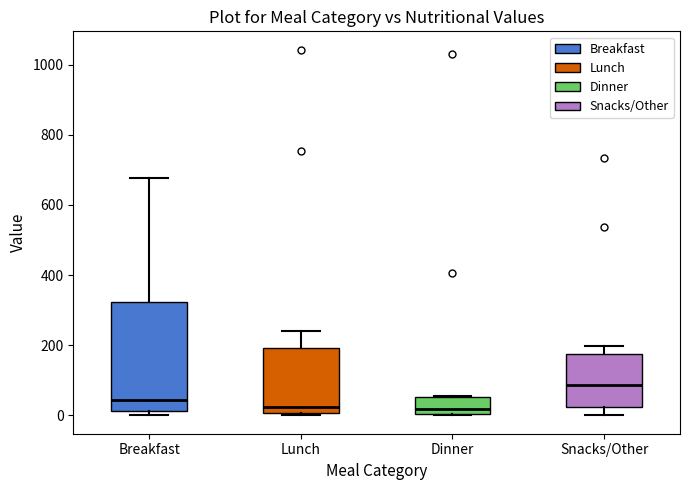

Reading left to right, read every box against the y-axis: the position of its median line, the range the box covers, and the ends of its whiskers. The values are not printed on the chart, so give them approximately, as read against the axis.

Breakfast: median 40, box 20 to 320, whiskers 0 to 680
Lunch: median 20, box 0 to 200, whiskers 0 to 240
Dinner: median 20, box 0 to 60, whiskers 0 to 60
Snacks/Other: median 80, box 20 to 180, whiskers 0 to 200